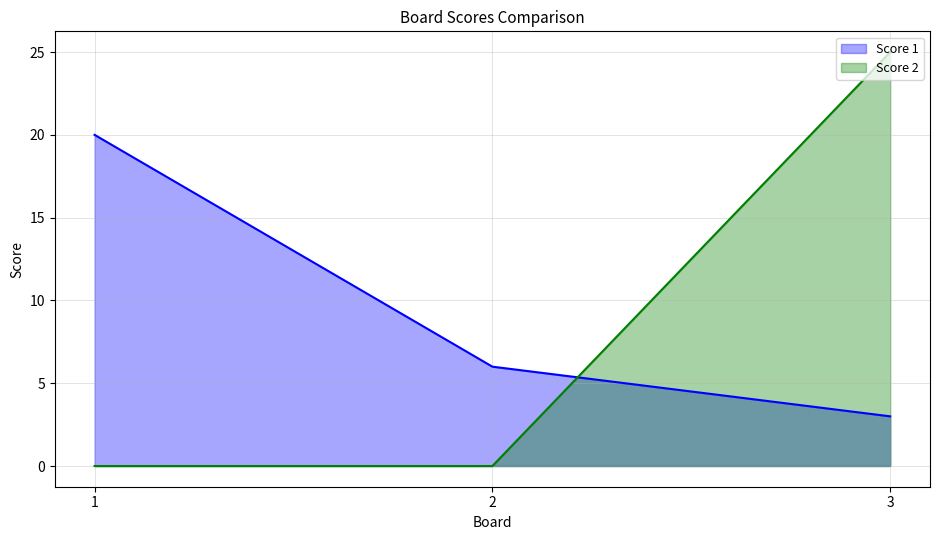

True or false: Score 1 has a value of 34 at 1.

False